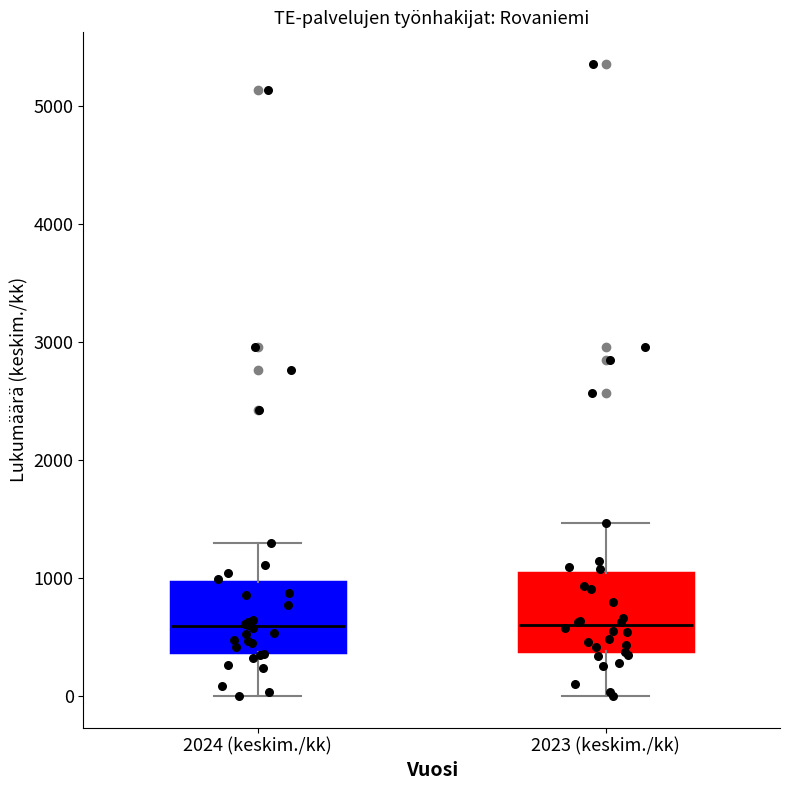

Where does the lower whisker of the box for 2024 (keskim./kk) end on the y-axis? The values are not printed on the chart, so give them approximately, as read against the axis.

0